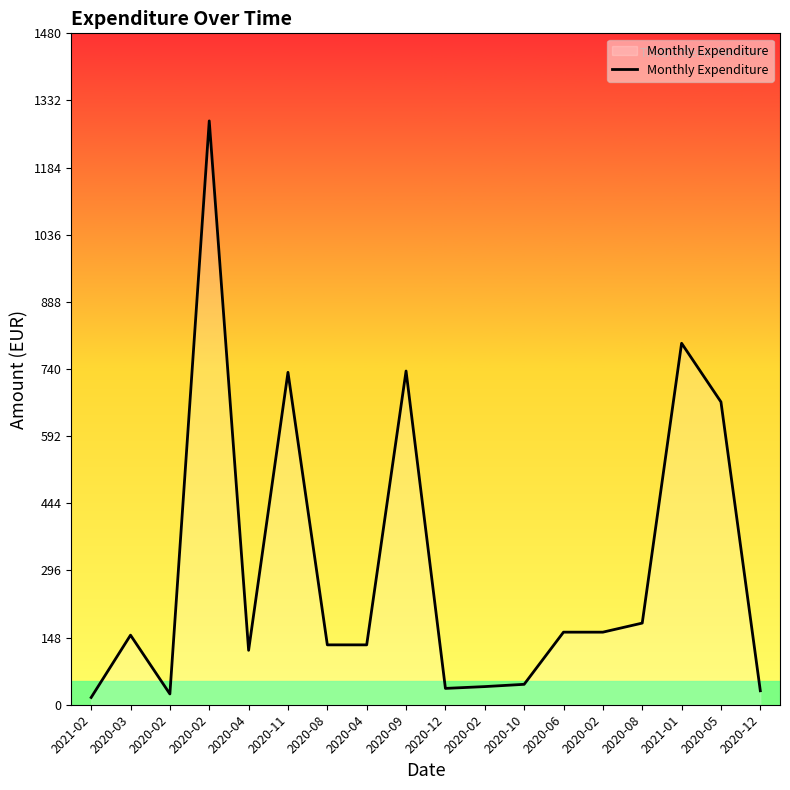

Is it true that the value at 2020-11 is 732.8?

True